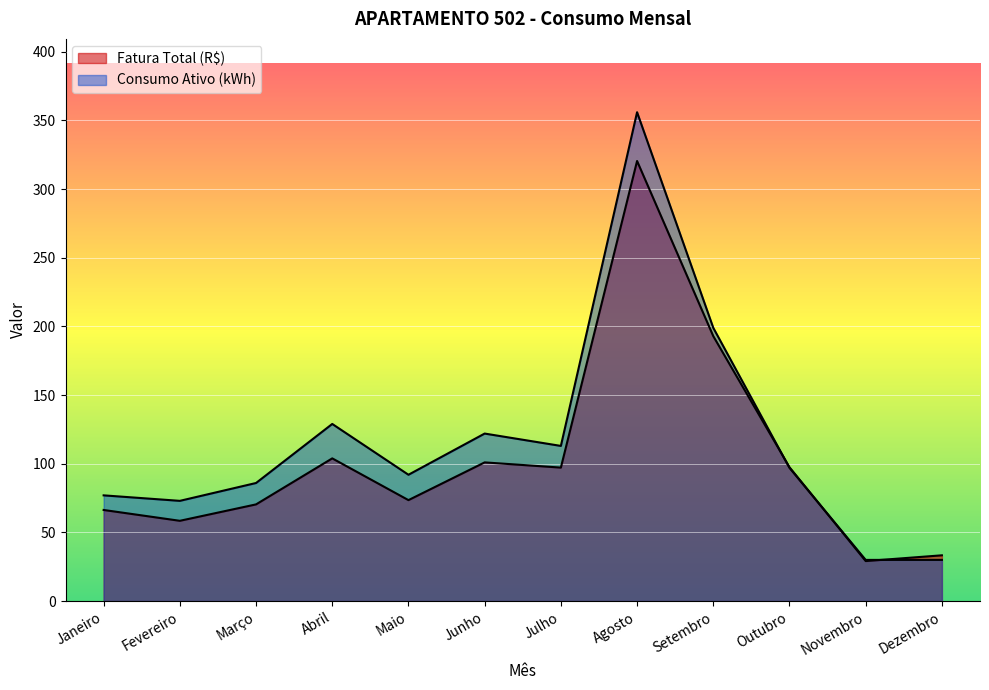

List the series in order of their overall mean, highest first.

Consumo Ativo (kWh), Fatura Total (R$)